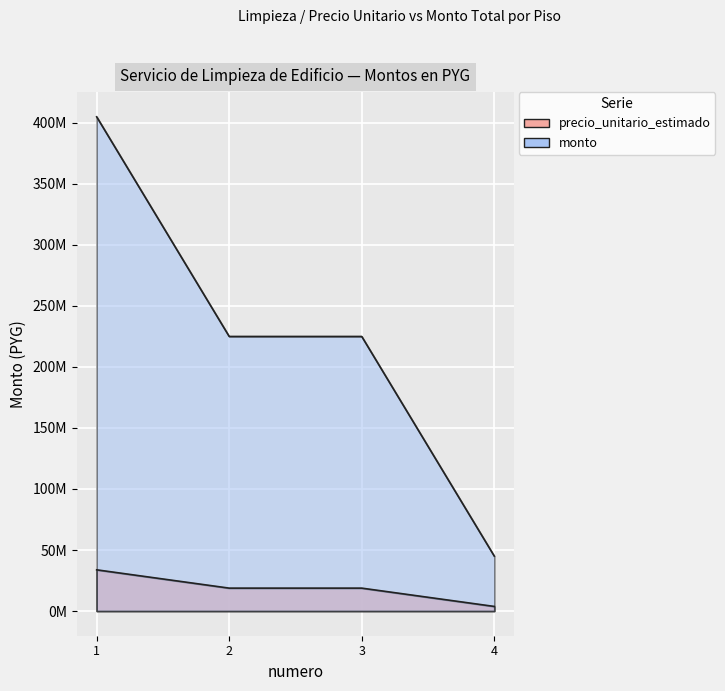

True or false: precio_unitario_estimado and monto intersect in this chart.

False